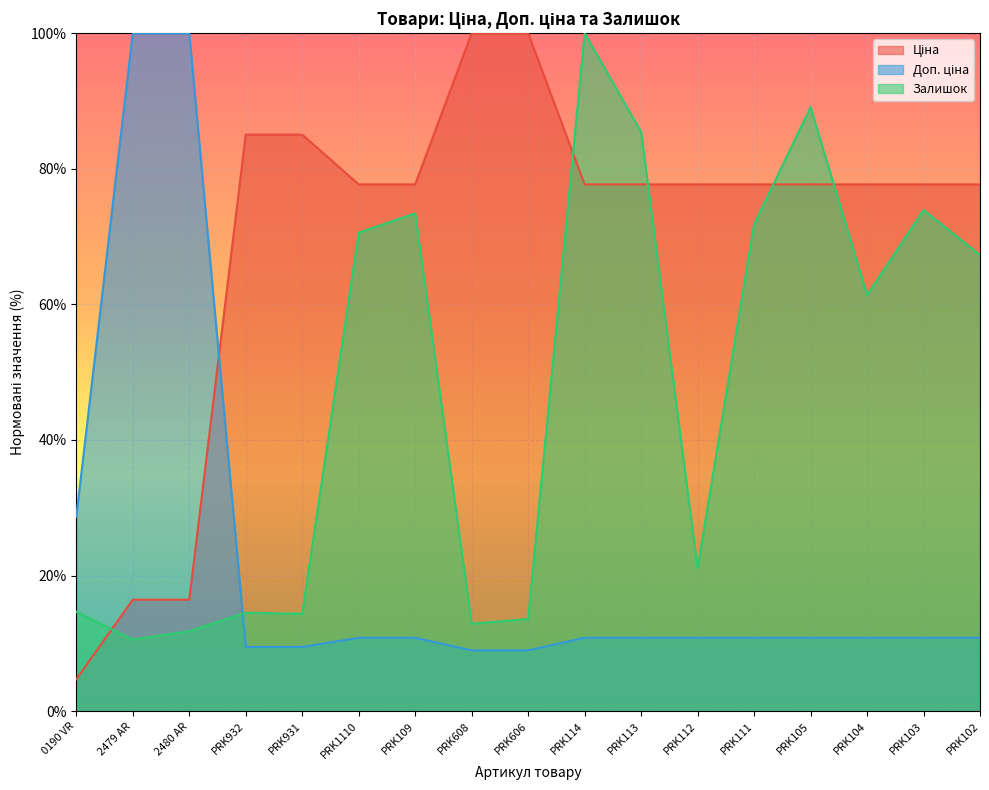

Is it true that Доп. ціна equals 17.5 at PRK103?

False